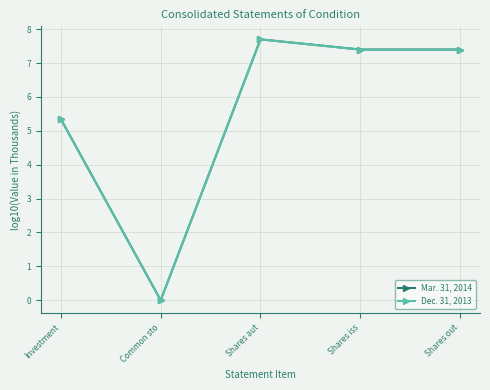

Where does the Dec. 31, 2013 series first go above 7?

Shares aut